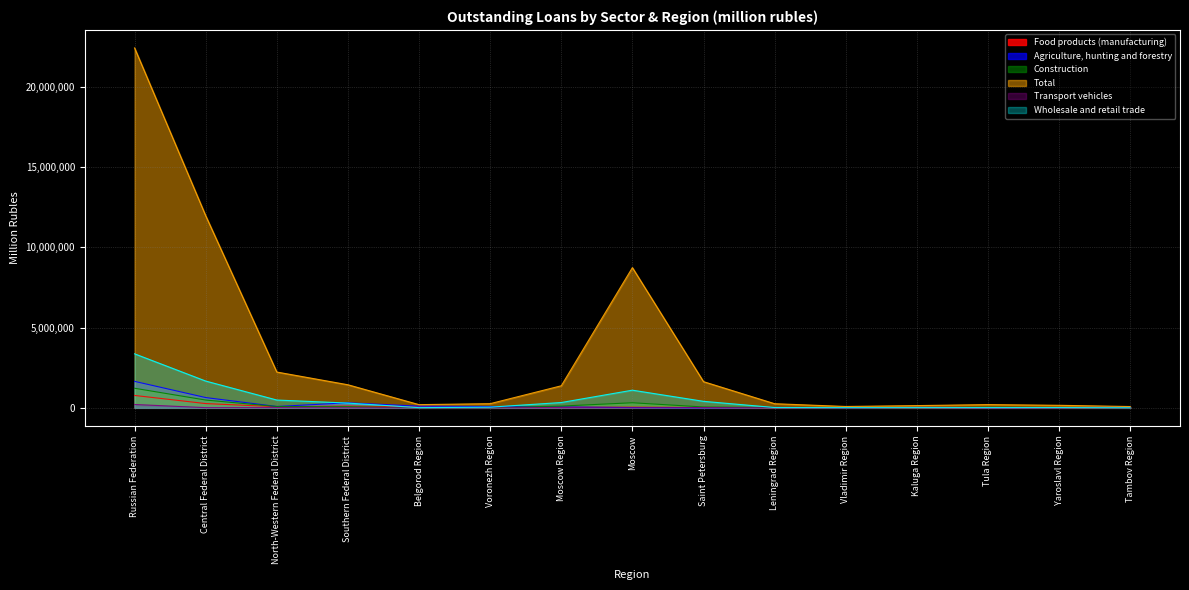

How many interior local valleys does the Agriculture, hunting and forestry series have?

4